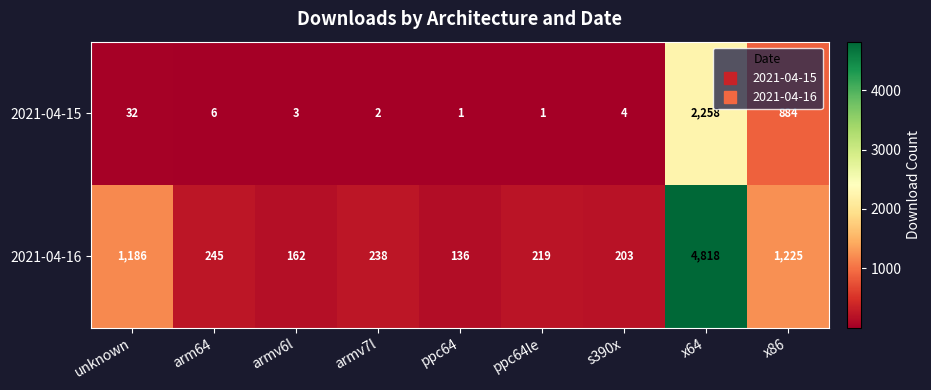

Reading left to right, extract all data points from this chart.

2021-04-15: unknown=32	arm64=6	armv6l=3	armv7l=2	ppc64=1	ppc64le=1	s390x=4	x64=2258	x86=884
2021-04-16: unknown=1186	arm64=245	armv6l=162	armv7l=238	ppc64=136	ppc64le=219	s390x=203	x64=4818	x86=1225